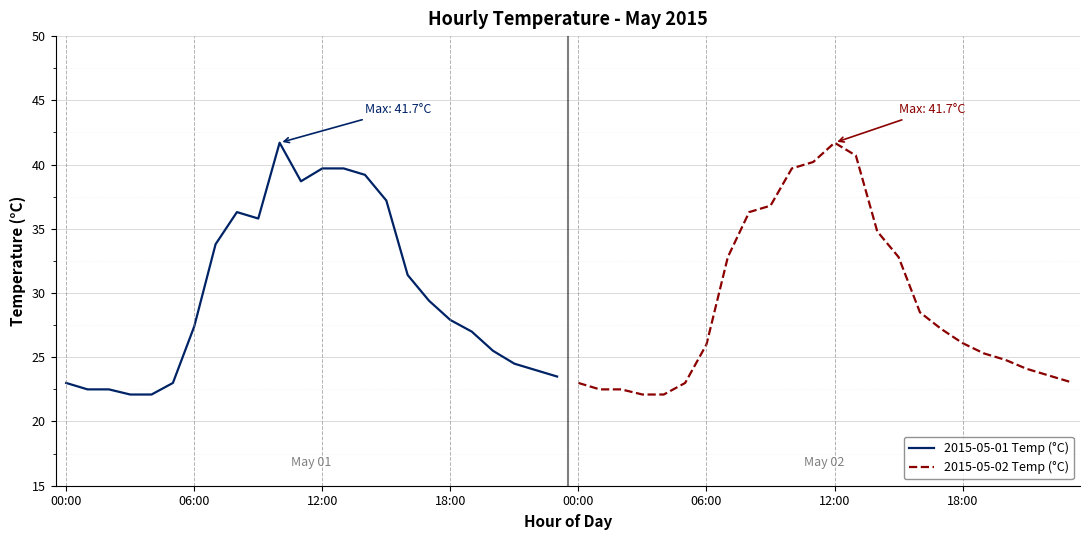

What is the smallest value displayed?

22.1